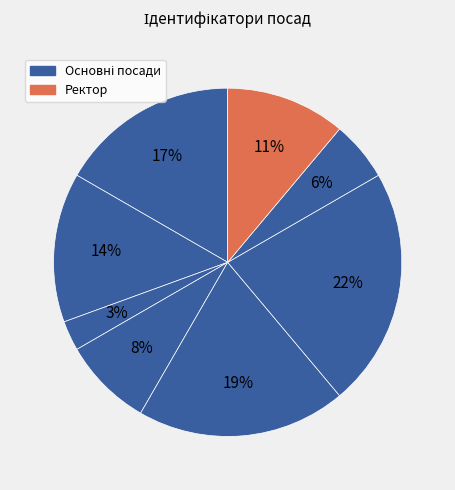

Count the number of slices in the pie.

8